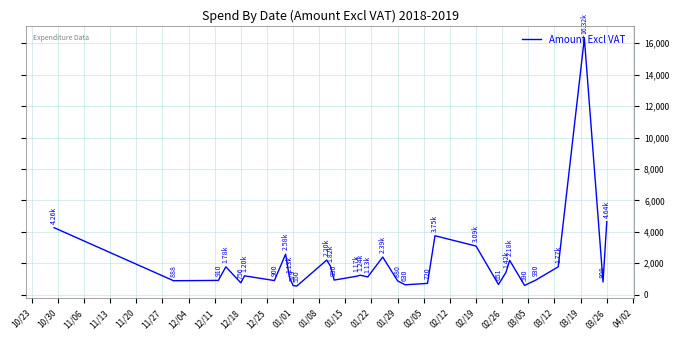

What is the difference between the maximum and minimum values?

15766.0